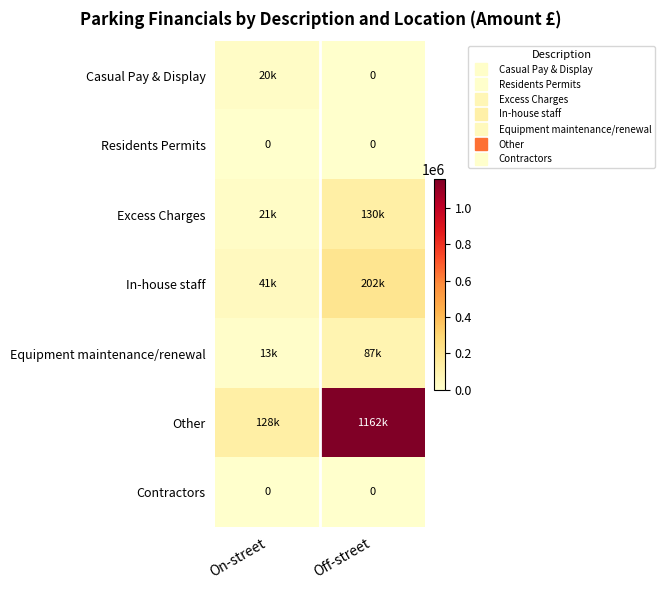

True or false: Equipment maintenance/renewal has a value of 87000 at Off-street.

True